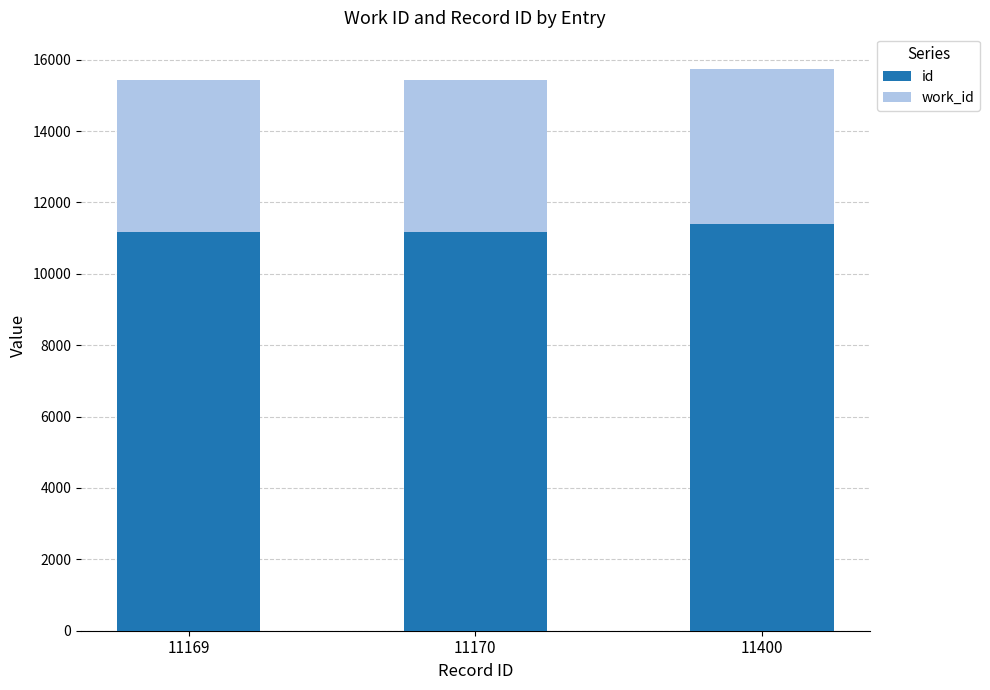

The id series shows 11170 at 11170. True or false?

True